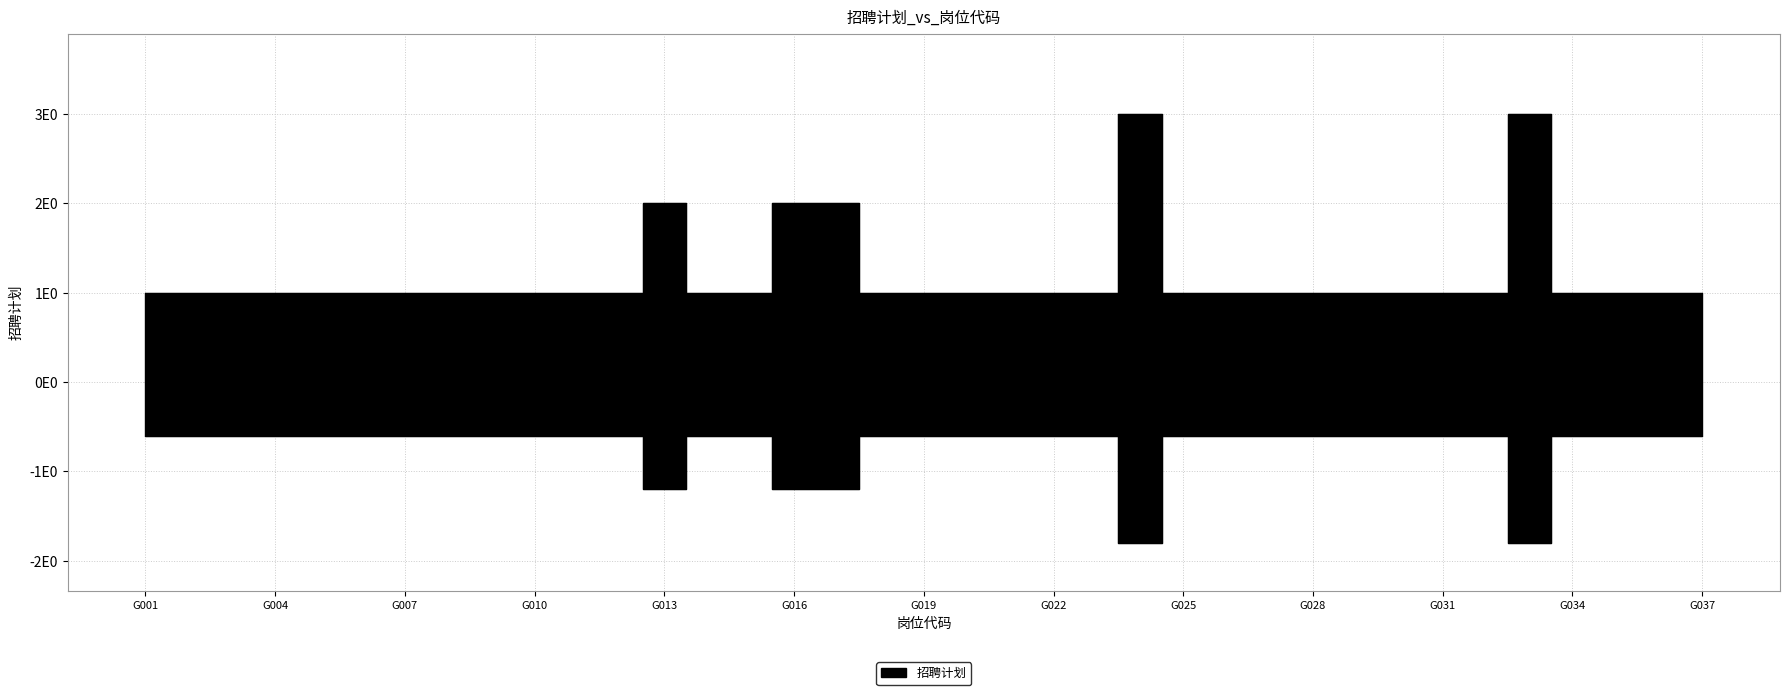

What is the ratio of the value at G029 to the value at G005?

1.0